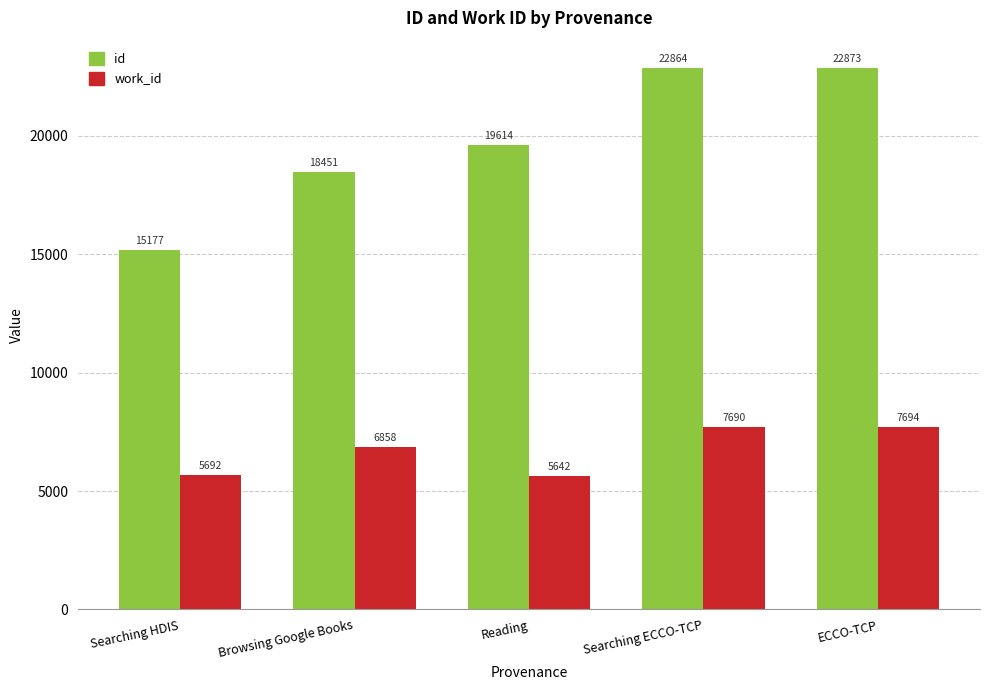

True or false: work_id has a value of 1248 at Reading.

False